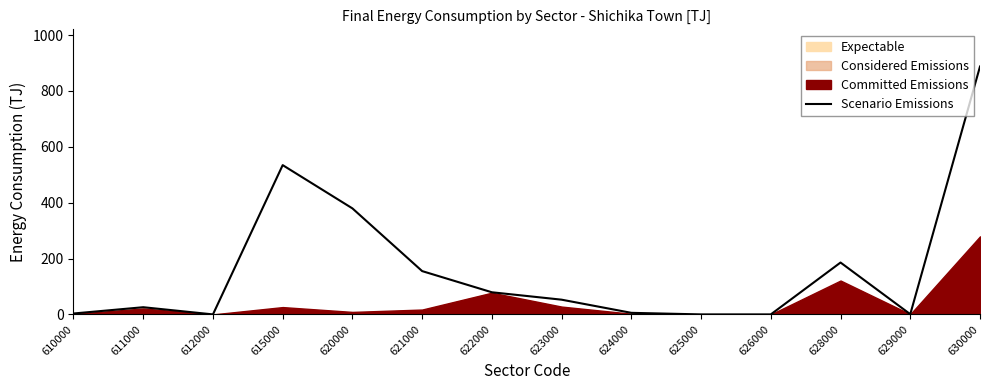

What is the average value?

164.9